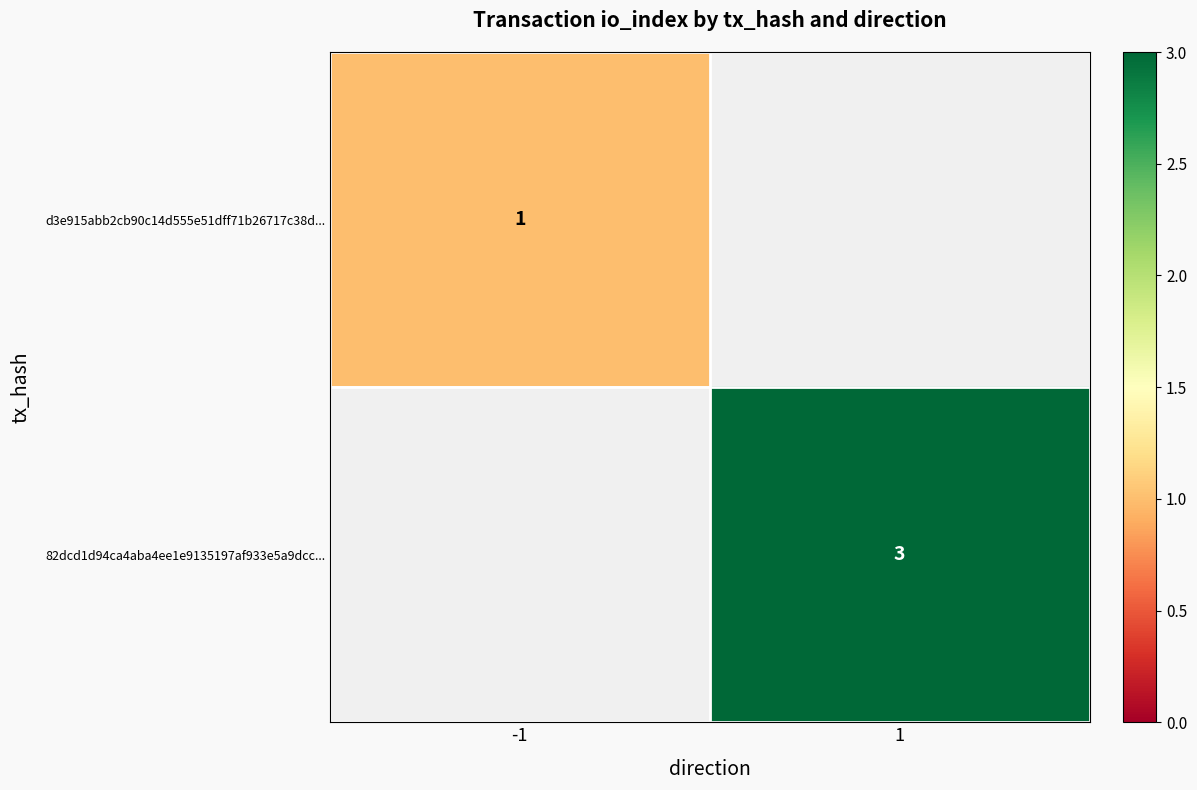

The value of 82dcd1d94ca4aba4ee1e9135197af933e5a9dcc... at 1 is 3.0. True or false?

True